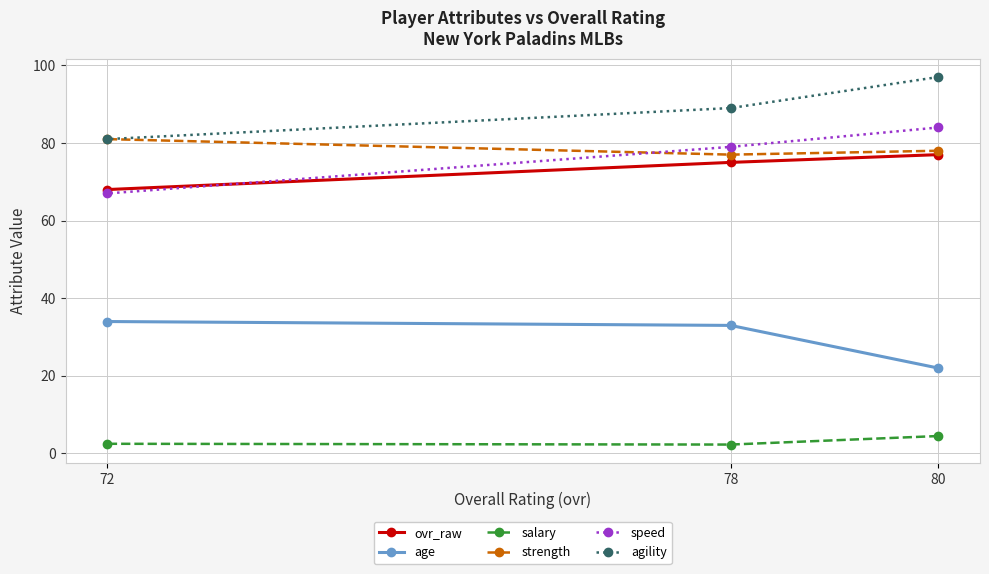

What is the value of the strength point at the 3rd from the left?

78.0